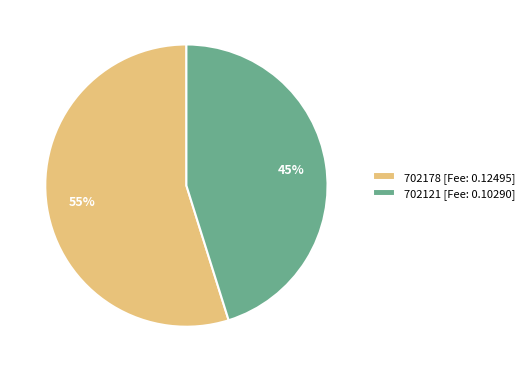

Which slice represents more than half of the pie?

702178 [Fee: 0.12495]